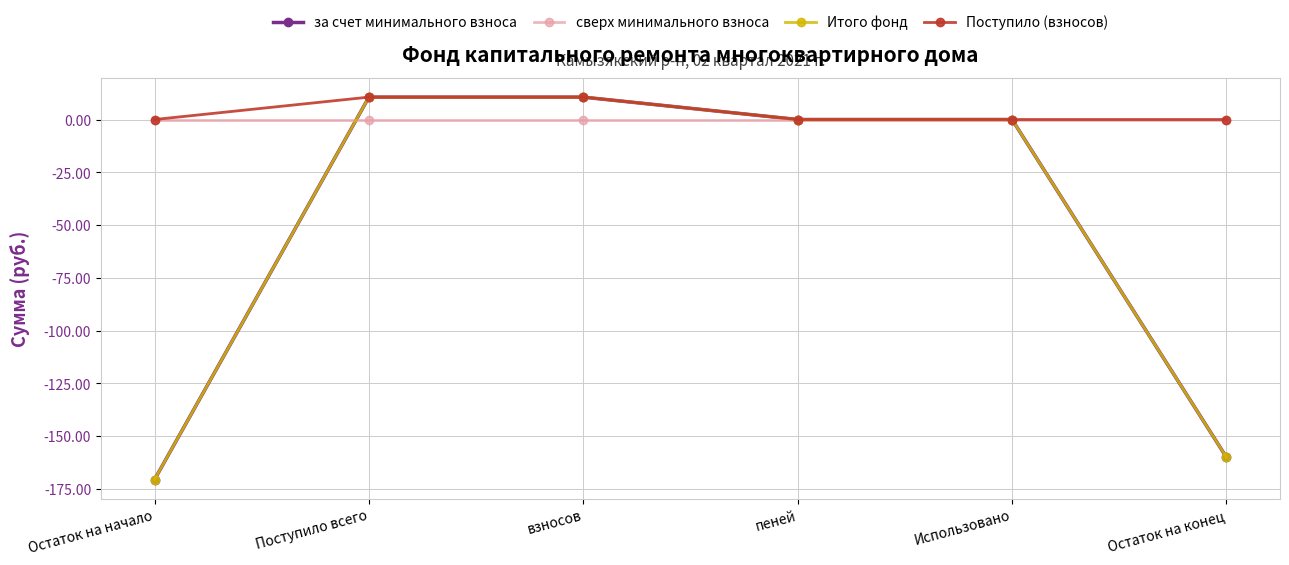

Where is сверх минимального взноса nearest to the value 0?

Остаток на начало